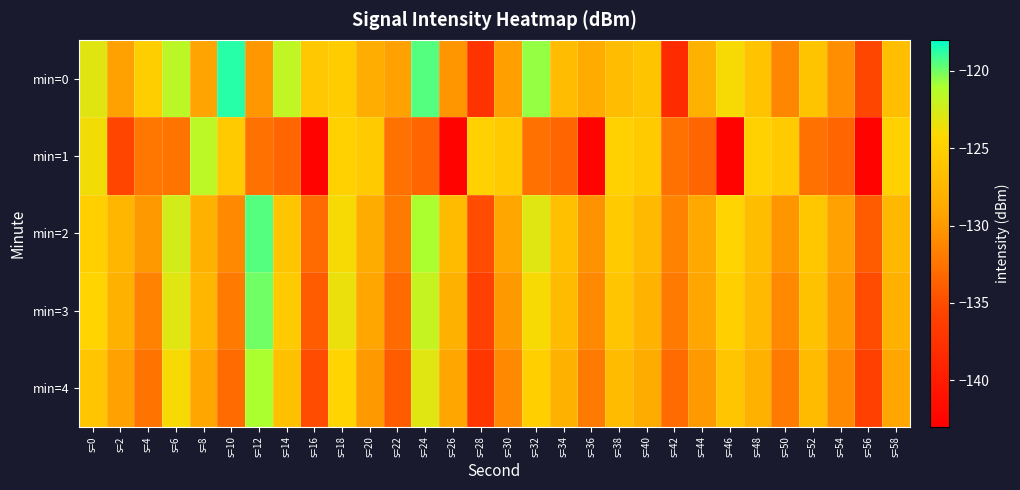

Reading left to right, list all the values displayed in this chart.

min=0: s=0=-123.1	s=2=-129.5	s=4=-125.2	s=6=-121.6	s=8=-129.3	s=10=-118.7	s=12=-130.1	s=14=-121.8	s=16=-125.7	s=18=-125.3	s=20=-128.4	s=22=-129.5	s=24=-119.5	s=26=-130.2	s=28=-137.4	s=30=-129.6	s=32=-120.6	s=34=-126.9	s=36=-128.6	s=38=-126.8	s=40=-126.1	s=42=-138.3	s=44=-128.1	s=46=-124.0	s=48=-126.2	s=50=-131.2	s=52=-126.2	s=54=-130.7	s=56=-135.4	s=58=-126.6
min=1: s=0=-123.8	s=2=-135.4	s=4=-132.3	s=6=-132.4	s=8=-121.6	s=10=-125.5	s=12=-132.6	s=14=-133.4	s=16=-142.6	s=18=-124.7	s=20=-125.5	s=22=-132.6	s=24=-133.4	s=26=-142.6	s=28=-124.7	s=30=-125.5	s=32=-132.6	s=34=-133.4	s=36=-142.6	s=38=-124.7	s=40=-125.5	s=42=-132.6	s=44=-133.4	s=46=-142.6	s=48=-124.7	s=50=-125.5	s=52=-132.6	s=54=-133.4	s=56=-142.6	s=58=-124.7
min=2: s=0=-125.0	s=2=-127.5	s=4=-130.0	s=6=-122.5	s=8=-128.0	s=10=-131.0	s=12=-119.5	s=14=-126.0	s=16=-133.0	s=18=-124.0	s=20=-128.5	s=22=-132.0	s=24=-121.0	s=26=-127.0	s=28=-135.0	s=30=-129.0	s=32=-123.0	s=34=-126.5	s=36=-130.5	s=38=-125.5	s=40=-127.2	s=42=-131.5	s=44=-128.8	s=46=-124.5	s=48=-126.8	s=50=-130.2	s=52=-125.8	s=54=-129.5	s=56=-134.0	s=58=-127.3
min=3: s=0=-124.5	s=2=-128.0	s=4=-131.5	s=6=-123.0	s=8=-127.5	s=10=-132.0	s=12=-120.0	s=14=-125.5	s=16=-134.0	s=18=-123.5	s=20=-129.0	s=22=-133.0	s=24=-122.0	s=26=-128.0	s=28=-136.0	s=30=-130.0	s=32=-124.0	s=34=-127.0	s=36=-131.0	s=38=-126.0	s=40=-127.8	s=42=-132.0	s=44=-129.0	s=46=-125.0	s=48=-127.2	s=50=-131.0	s=52=-126.3	s=54=-130.0	s=56=-135.0	s=58=-128.0
min=4: s=0=-126.0	s=2=-129.5	s=4=-132.5	s=6=-124.0	s=8=-129.0	s=10=-133.0	s=12=-121.0	s=14=-126.5	s=16=-135.0	s=18=-124.5	s=20=-130.0	s=22=-134.0	s=24=-123.0	s=26=-129.0	s=28=-137.0	s=30=-131.0	s=32=-125.0	s=34=-128.0	s=36=-132.0	s=38=-127.0	s=40=-128.5	s=42=-133.0	s=44=-130.0	s=46=-126.0	s=48=-128.0	s=50=-132.0	s=52=-127.0	s=54=-131.0	s=56=-136.0	s=58=-129.0